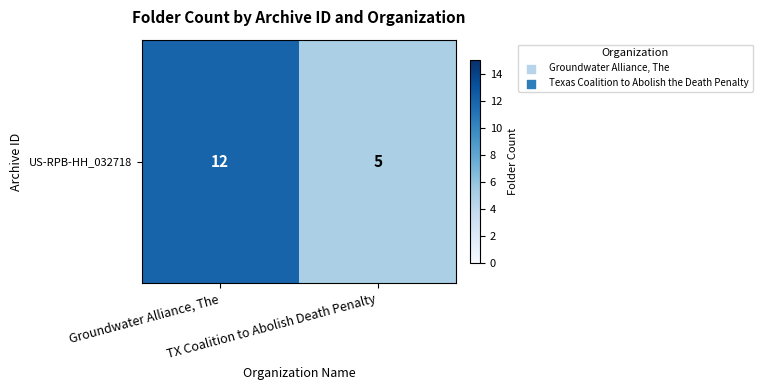

The chart shows a value of 16 at Groundwater Alliance, The. True or false?

False